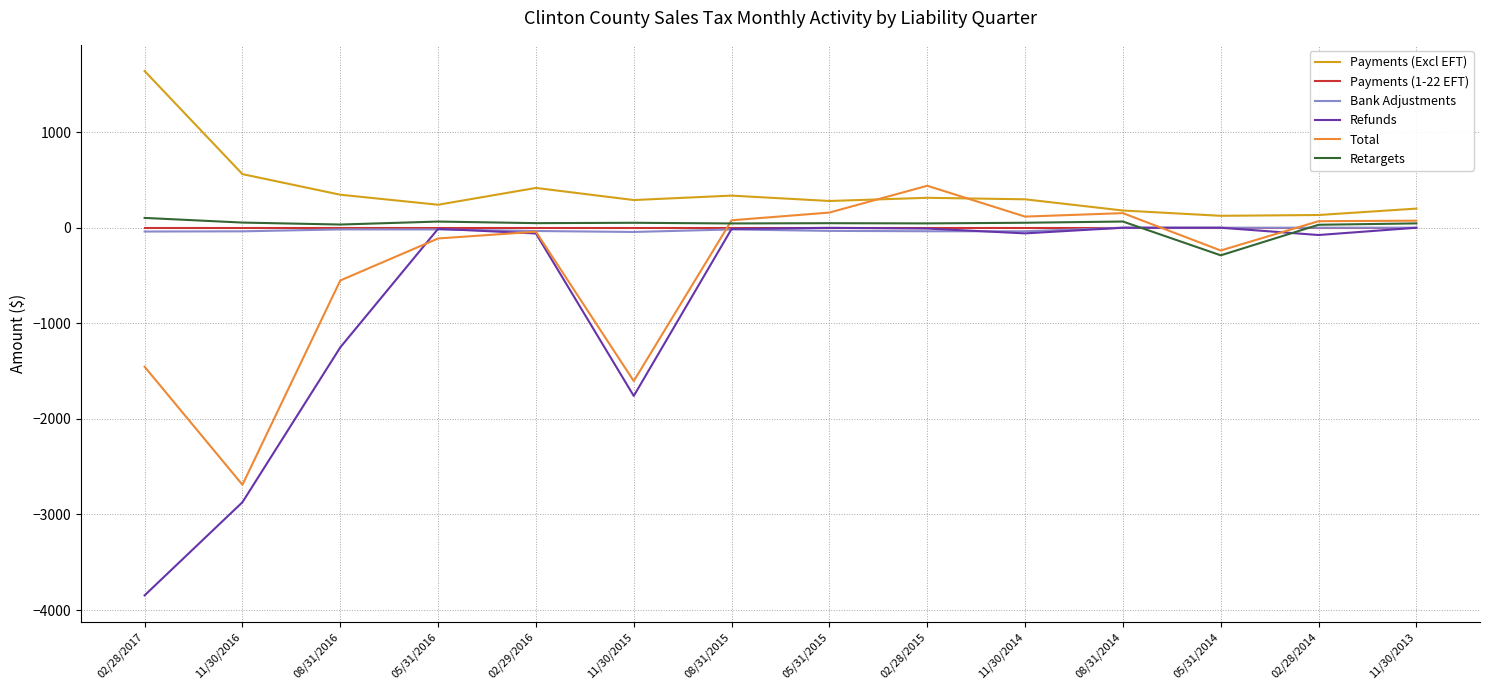

Which category has the highest value in the Payments (Excl EFT) series?

02/28/2017